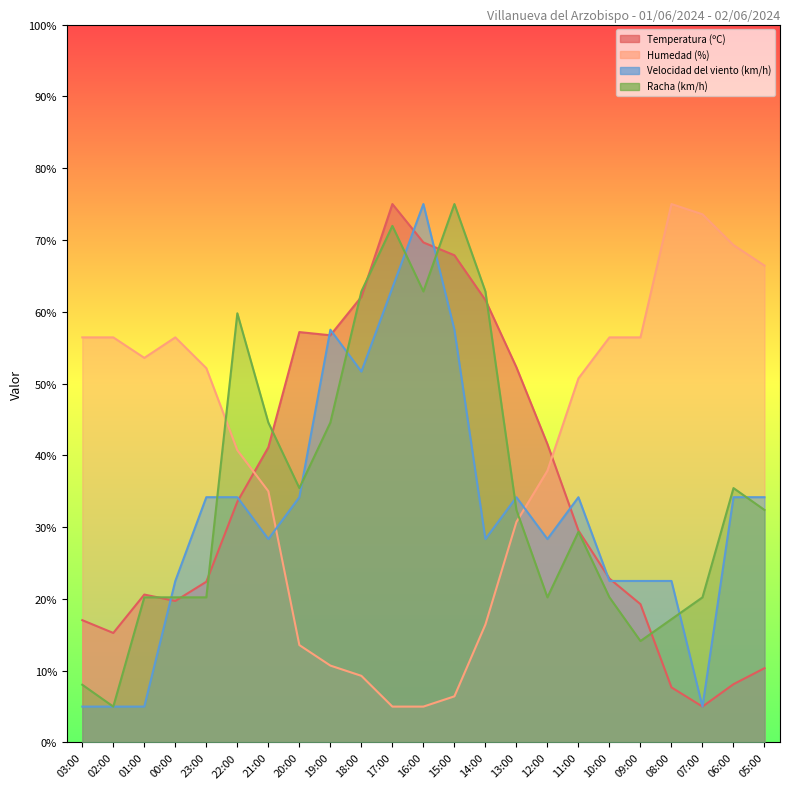

Which label corresponds to the largest value in the chart?

17:00